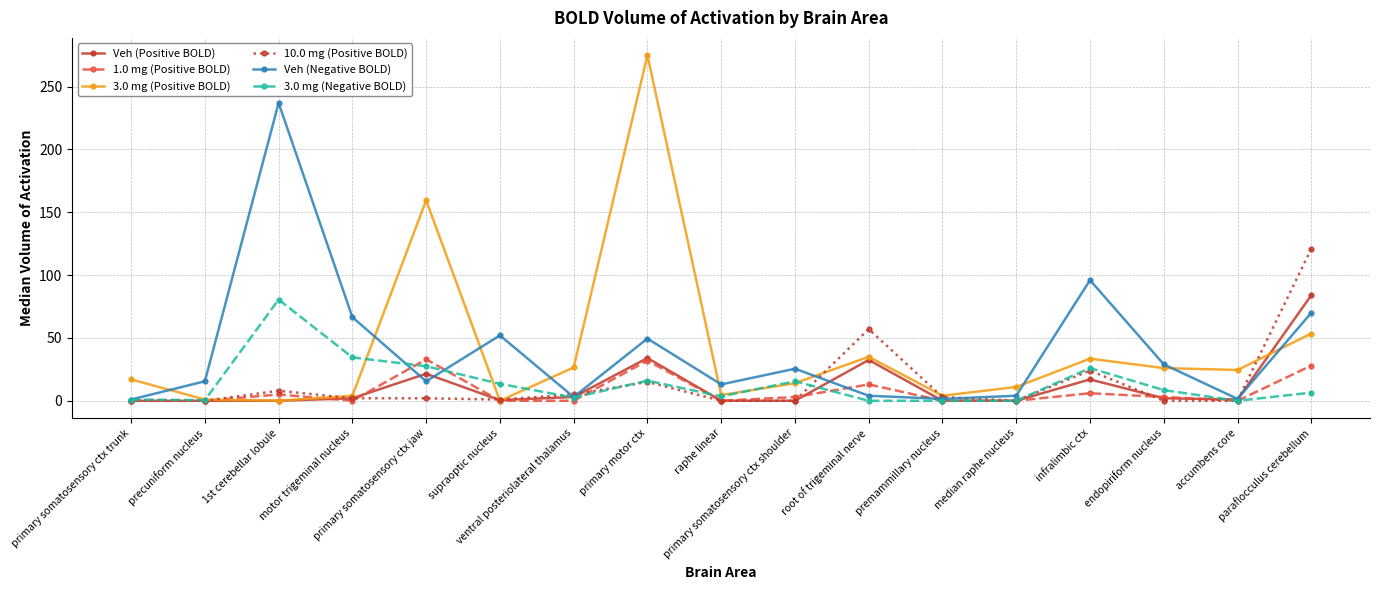

Which series has the largest range (max minus min)?

3.0 mg (Positive BOLD)